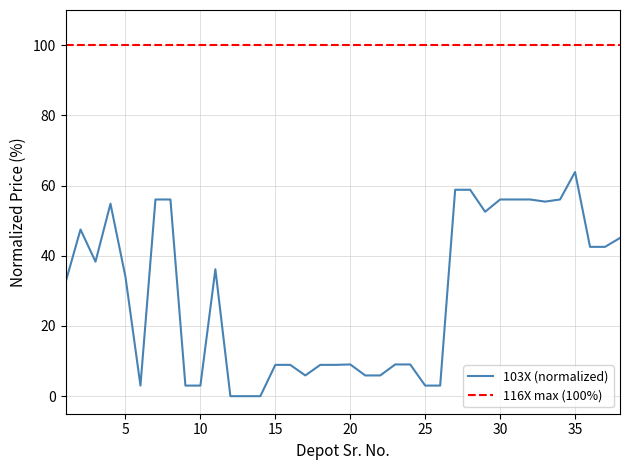

Which category has the lowest value across all series?

12